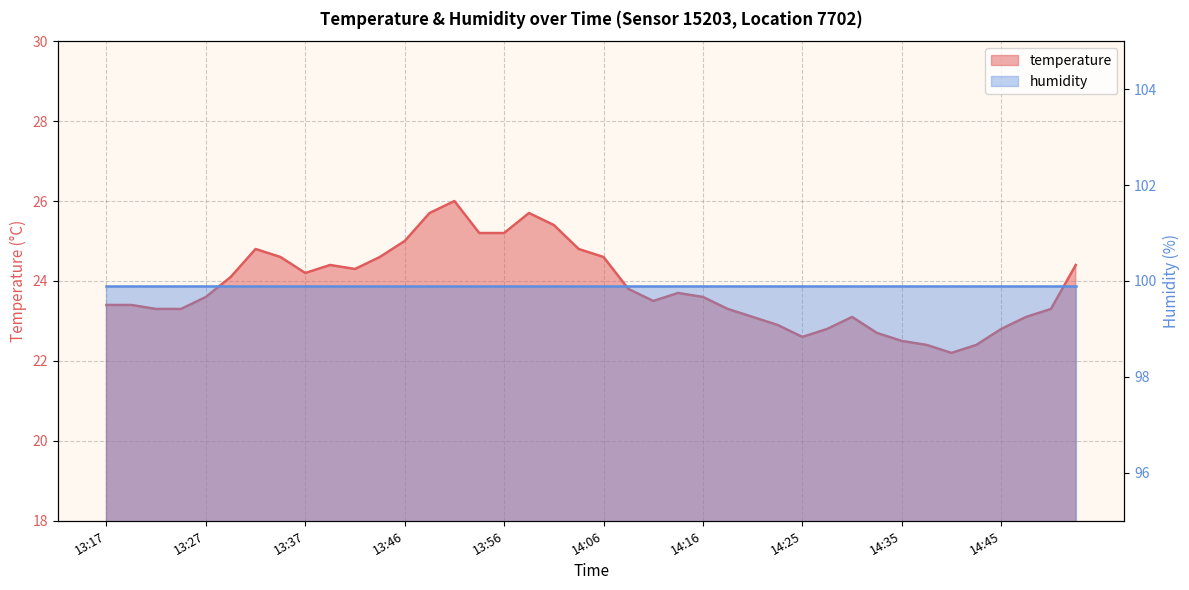

What is the average value?

23.8